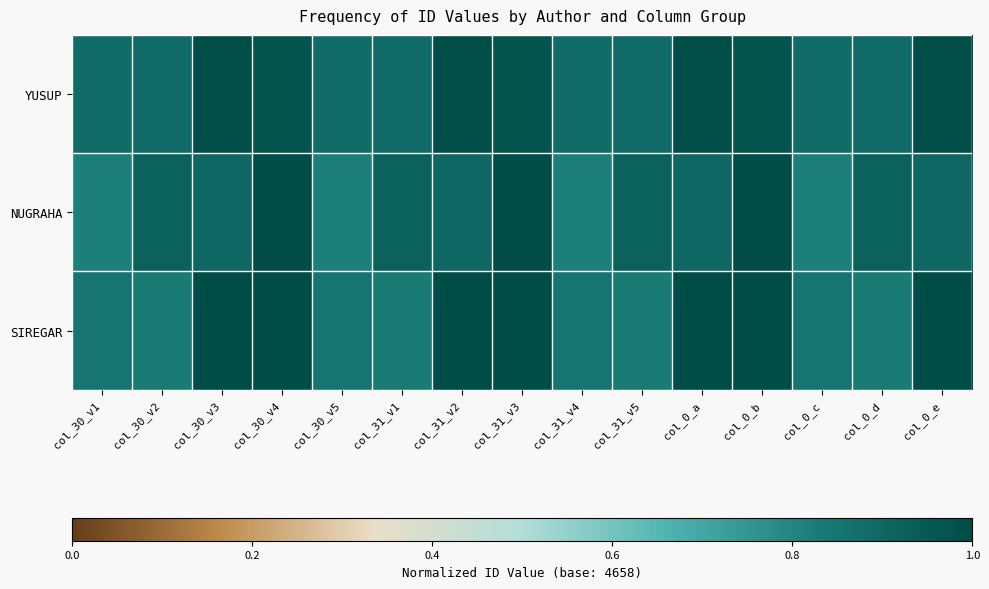

List the series in order of their overall mean, highest first.

YUSUP, SIREGAR, NUGRAHA